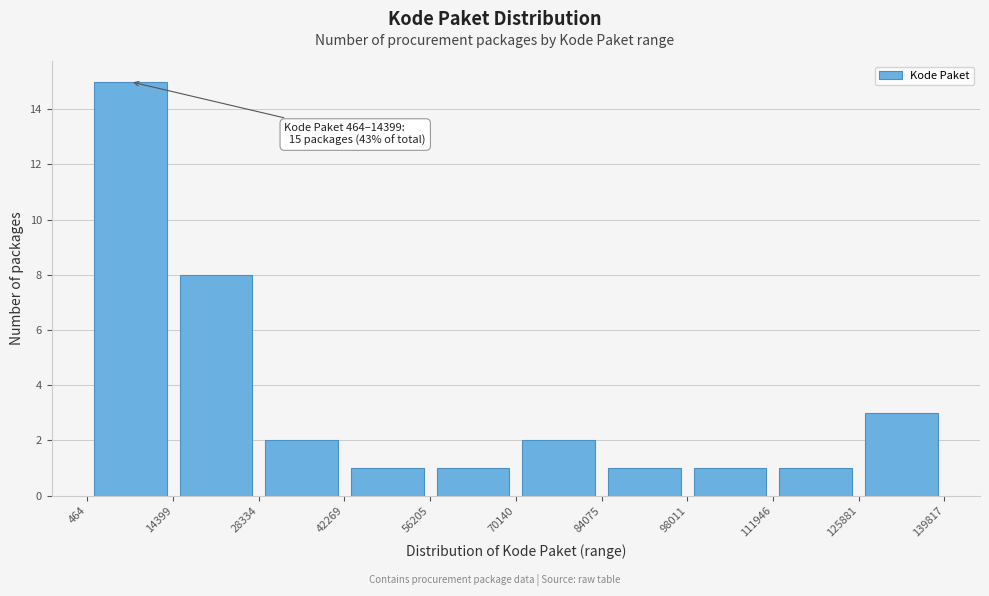

Over which range of the x-axis is the bar tallest?

464 to 14399